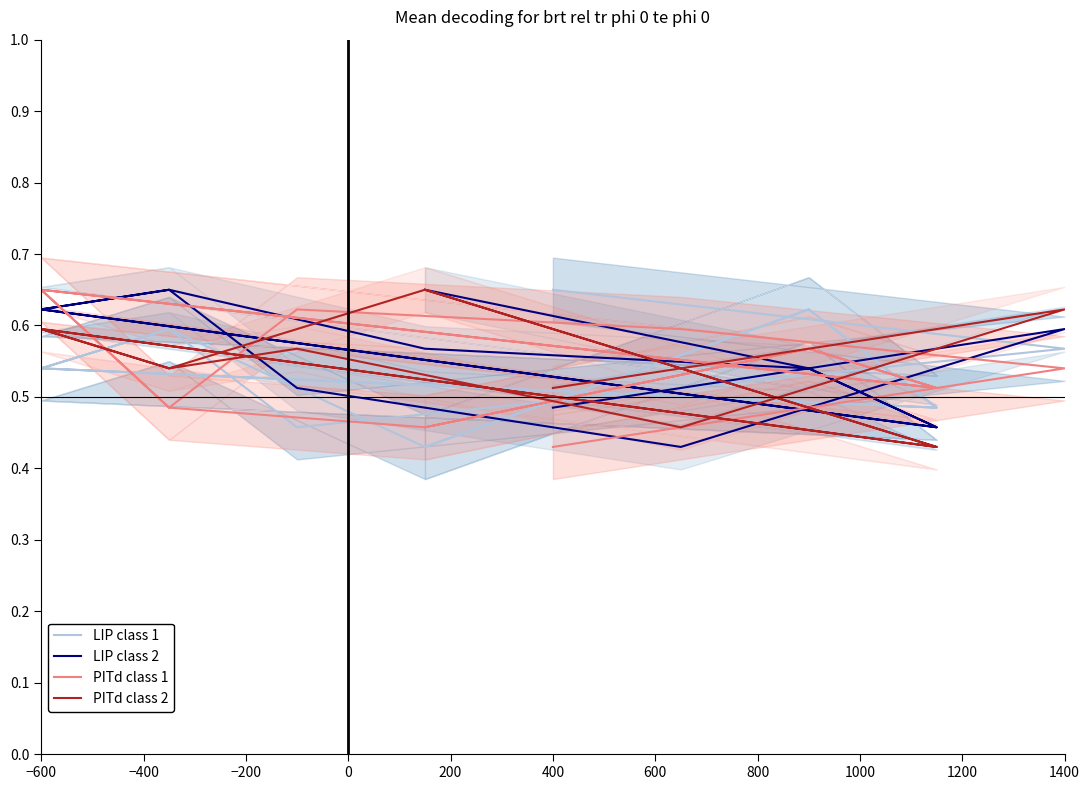

What is the sum of all PITd class 2 values?

7.6